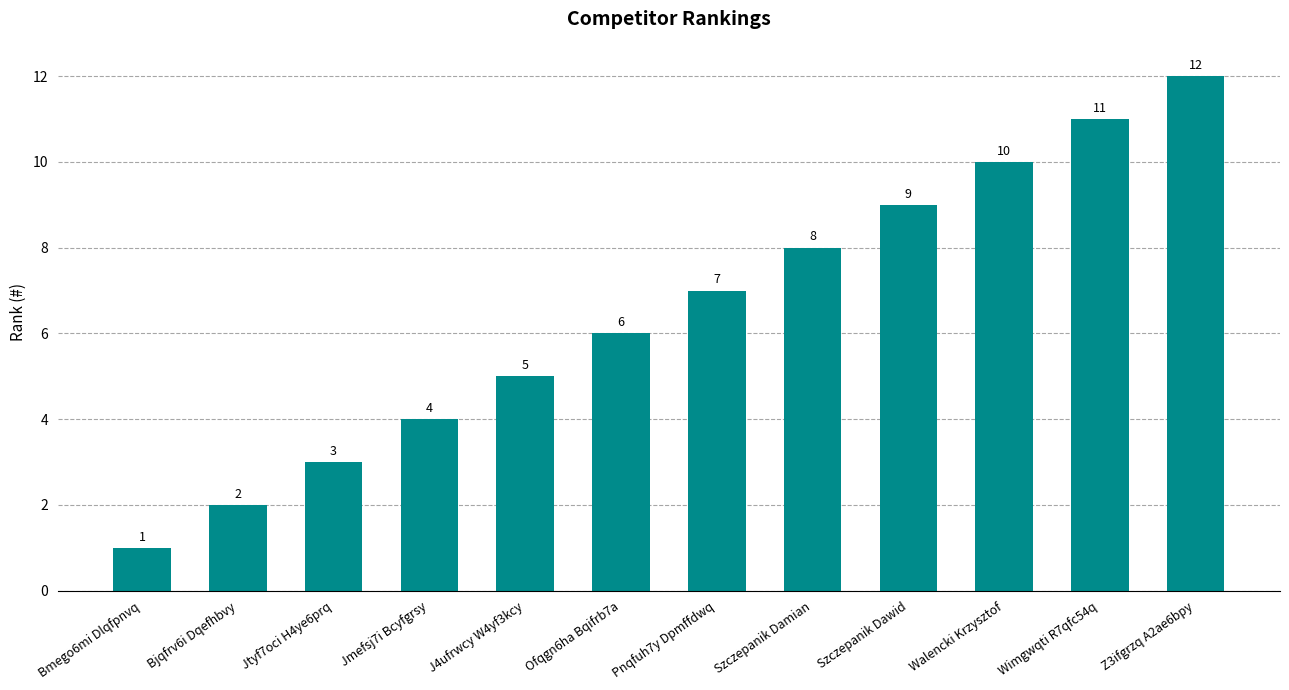

Read the value at Wimgwqti R7qfc54q, to the nearest 5.

10